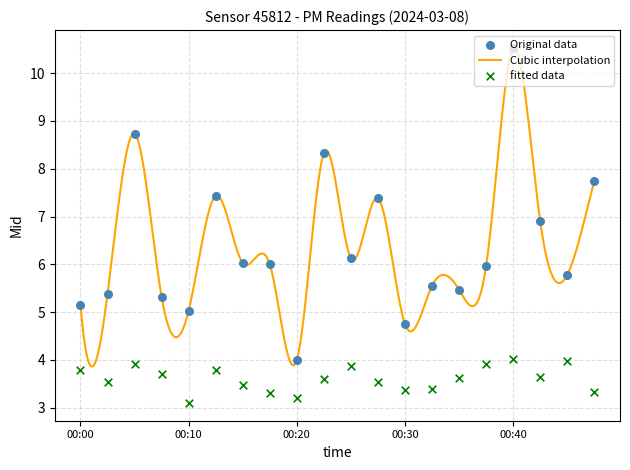

At which category is the sum across all series the highest?

00:40